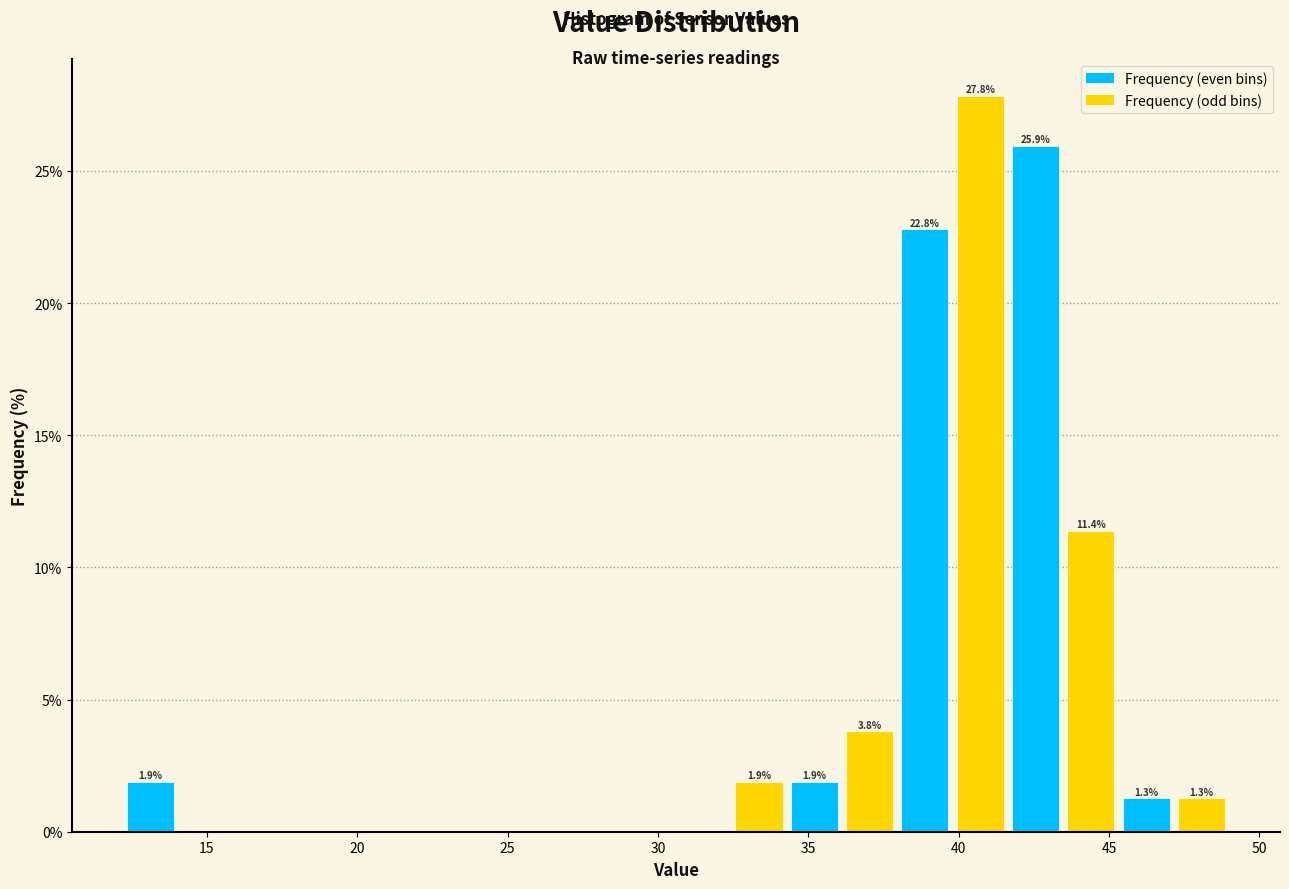

Around what value on the x-axis is the tallest bar? Give the approximate position of its centre, as read against the axis.

40.5